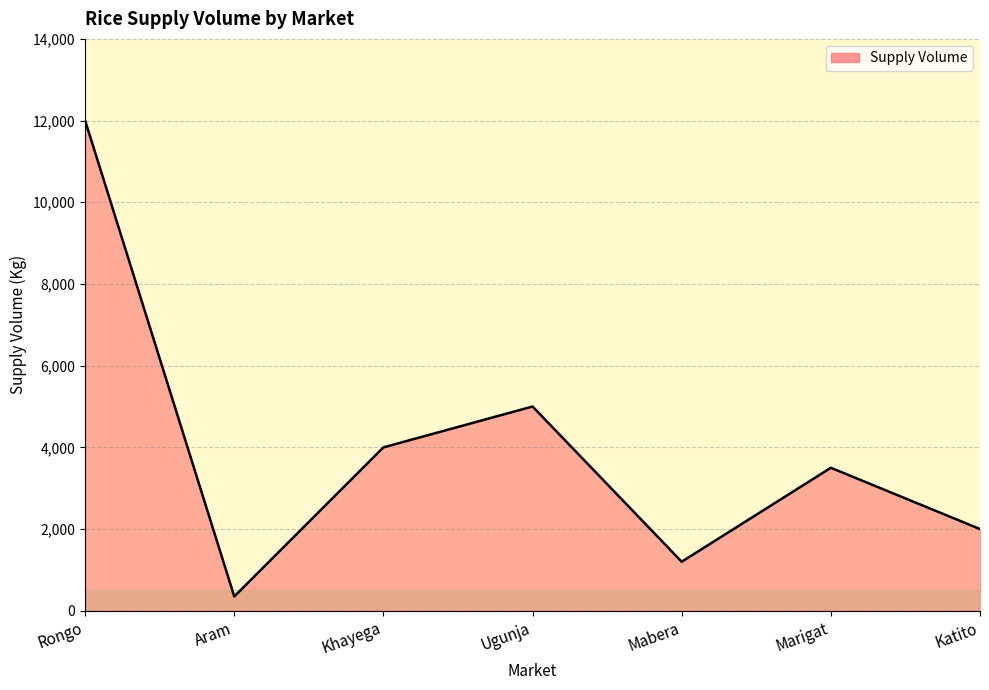

Count the number of data series in this chart.

1